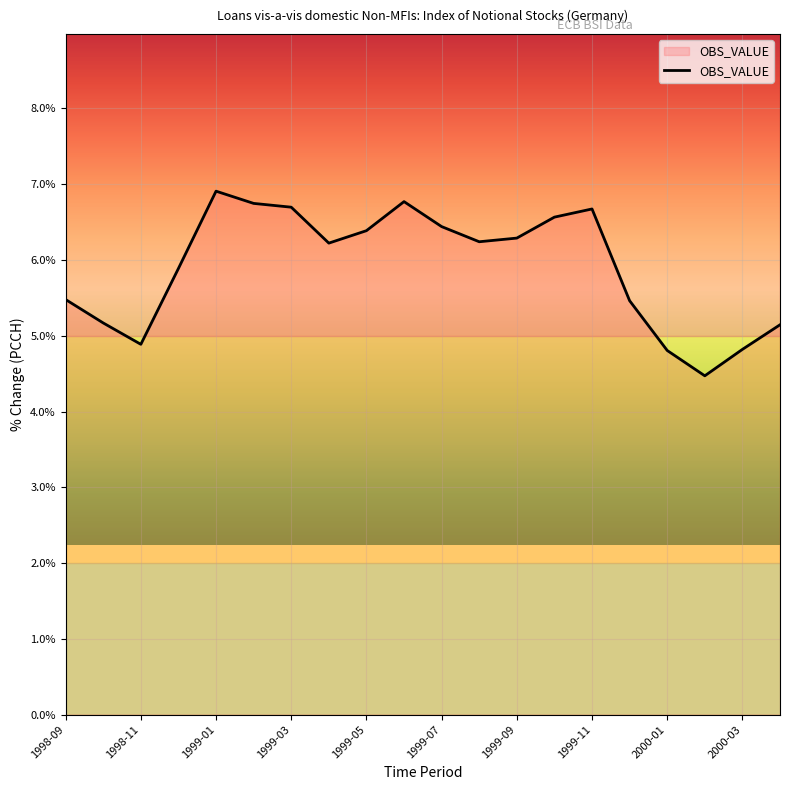

What is the maximum value shown in the chart?

6.9